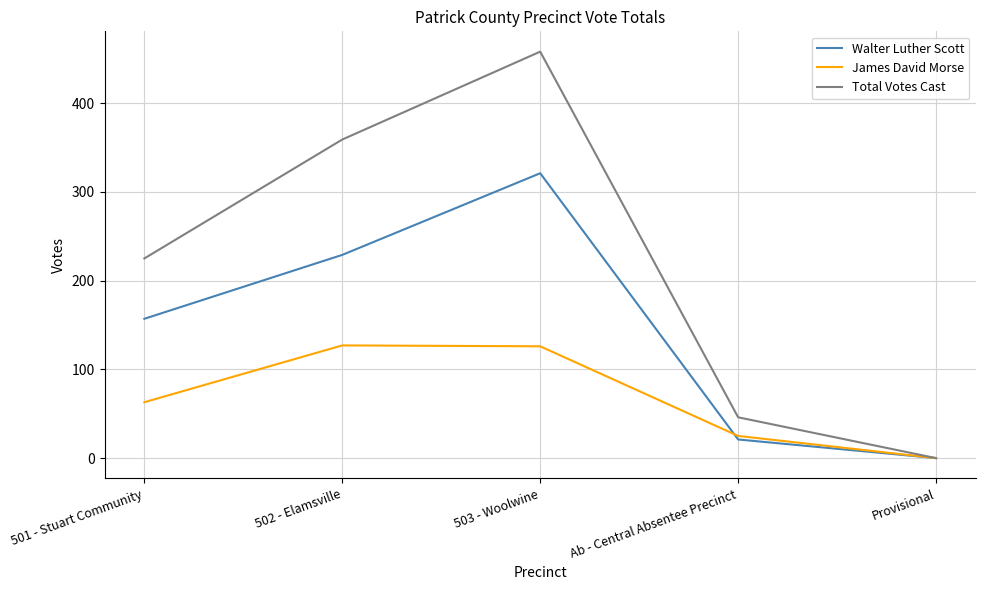

Rank the series by their maximum value, from lowest to highest.

James David Morse, Walter Luther Scott, Total Votes Cast